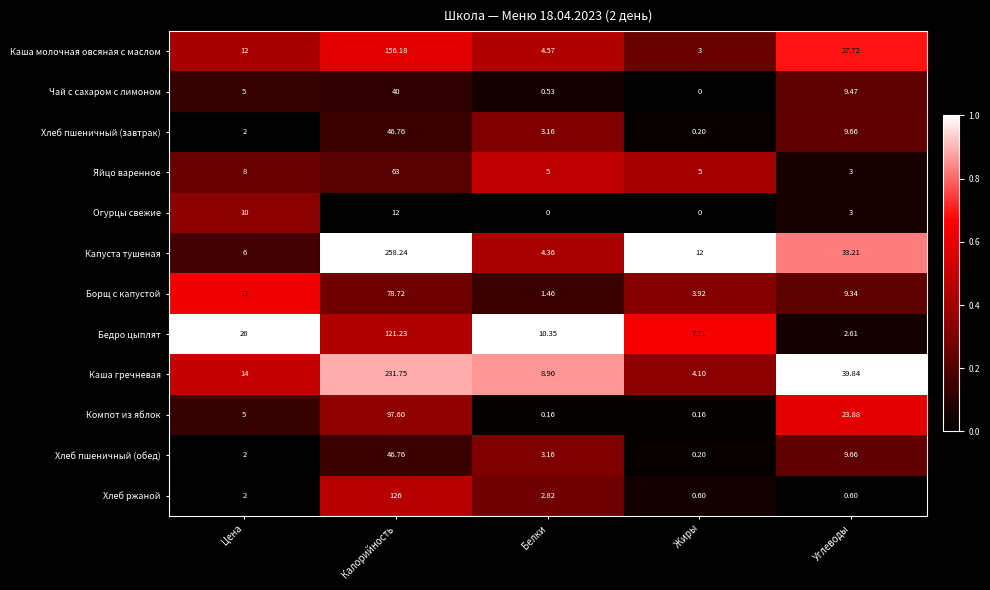

Which series changed the most between Цена and Углеводы?

Капуста тушеная